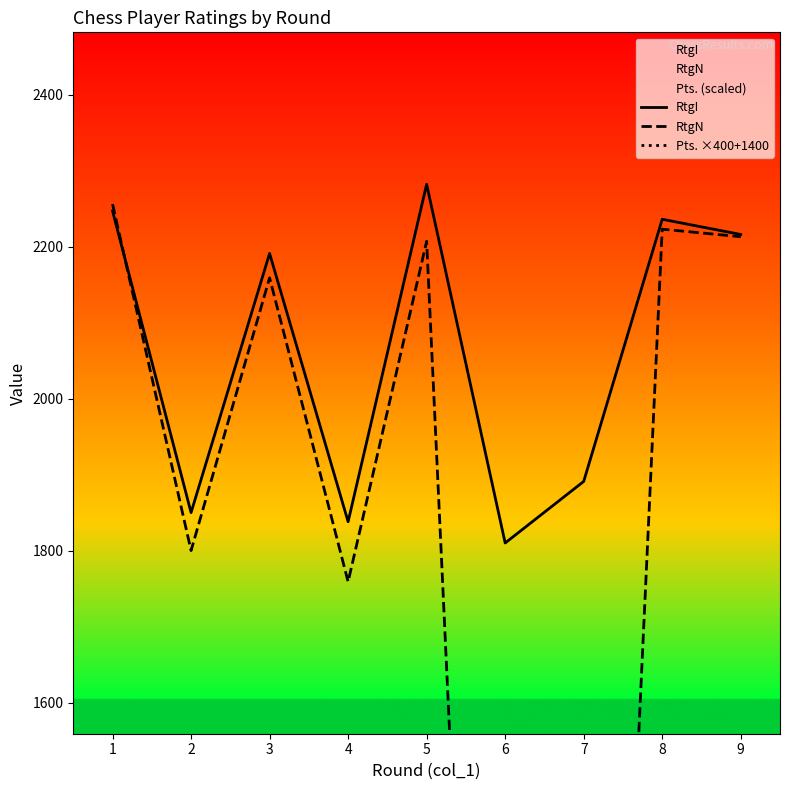

Between 5 and 4, which is larger?

5